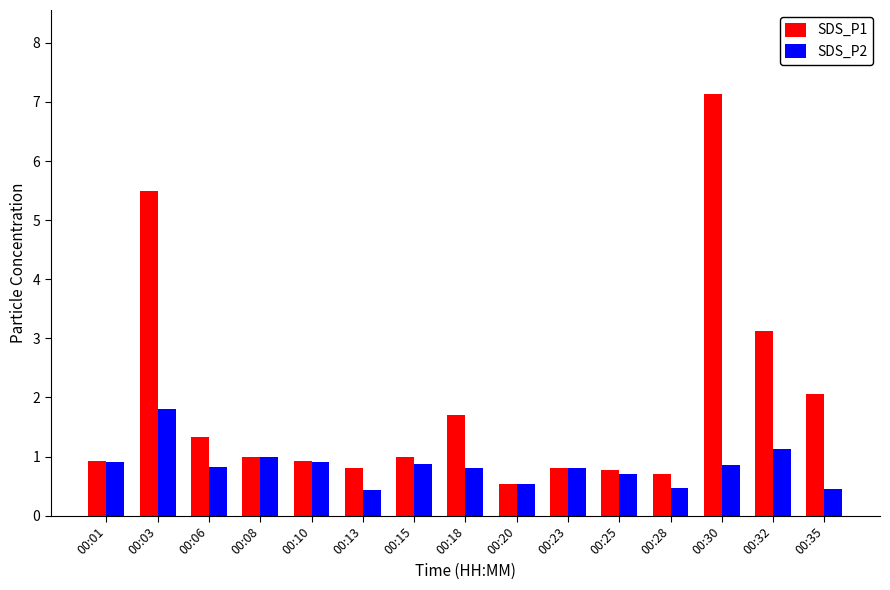

What value does the SDS_P2 series have at 00:01?

0.9